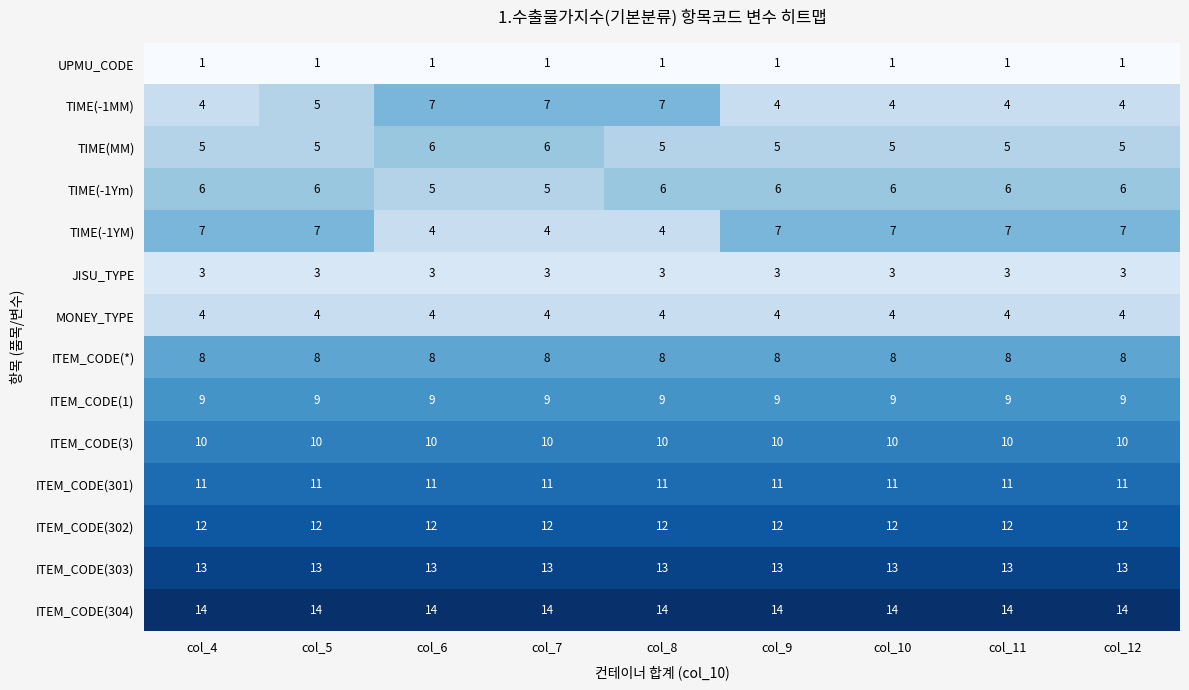

True or false: TIME(MM) has a value of 6 at col_7.

True